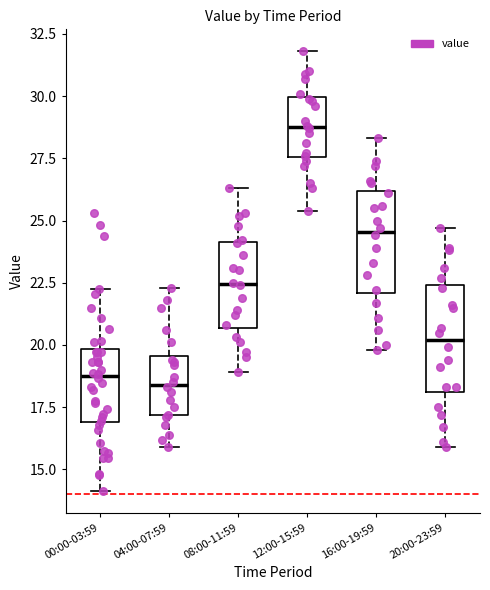

Reading left to right, transcribe this box plot: for each box, give where its median line is, the range the box spans, and where its two whiskers end, as read against the y-axis. The values are not printed on the chart, so give them approximately, as read against the axis.

00:00-03:59: median 19.0, box 17.0 to 20.0, whiskers 14.0 to 22.0
04:00-07:59: median 18.5, box 17.0 to 19.5, whiskers 16.0 to 22.5
08:00-11:59: median 22.5, box 20.5 to 24.0, whiskers 19.0 to 26.5
12:00-15:59: median 29.0, box 27.5 to 30.0, whiskers 25.5 to 32.0
16:00-19:59: median 24.5, box 22.0 to 26.0, whiskers 20.0 to 28.5
20:00-23:59: median 20.0, box 18.0 to 22.5, whiskers 16.0 to 24.5